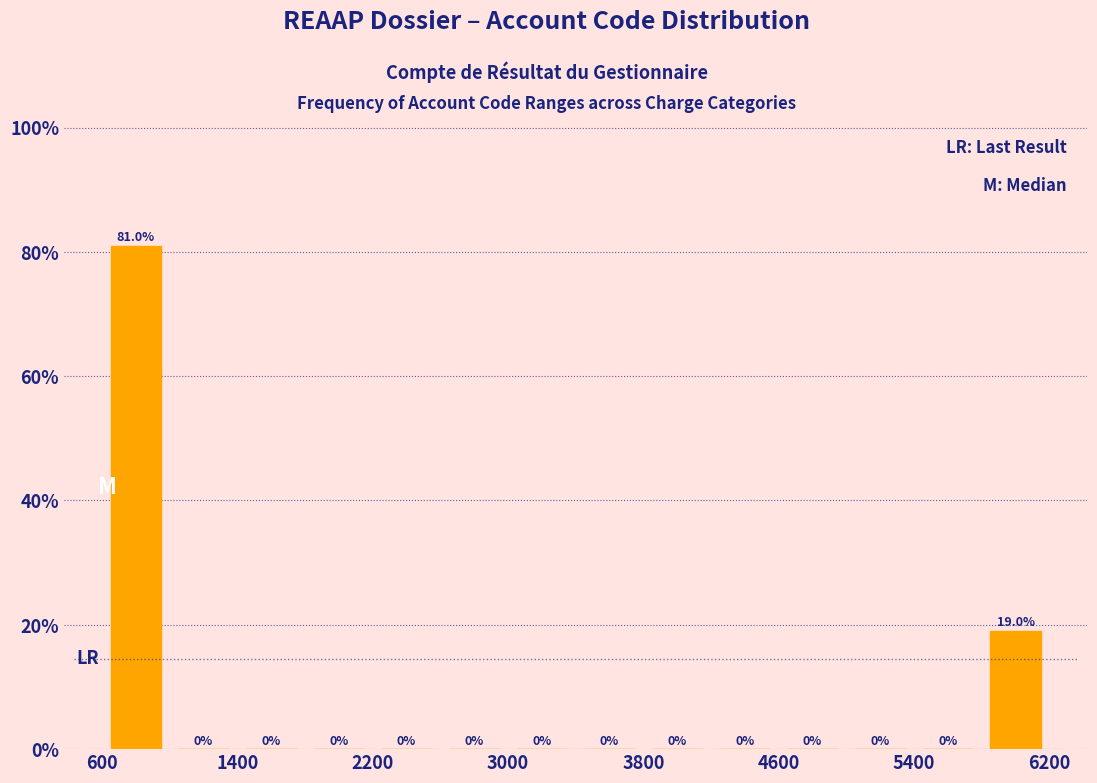

Reading left to right, list every bar in this chart as the range it spans on the x-axis followed by its height.

600 to 1000: 81.0
1000 to 1400: 0.0
1400 to 1800: 0.0
1800 to 2200: 0.0
2200 to 2600: 0.0
2600 to 3000: 0.0
3000 to 3400: 0.0
3400 to 3800: 0.0
3800 to 4200: 0.0
4200 to 4600: 0.0
4600 to 5000: 0.0
5000 to 5400: 0.0
5400 to 5800: 0.0
5800 to 6200: 19.0